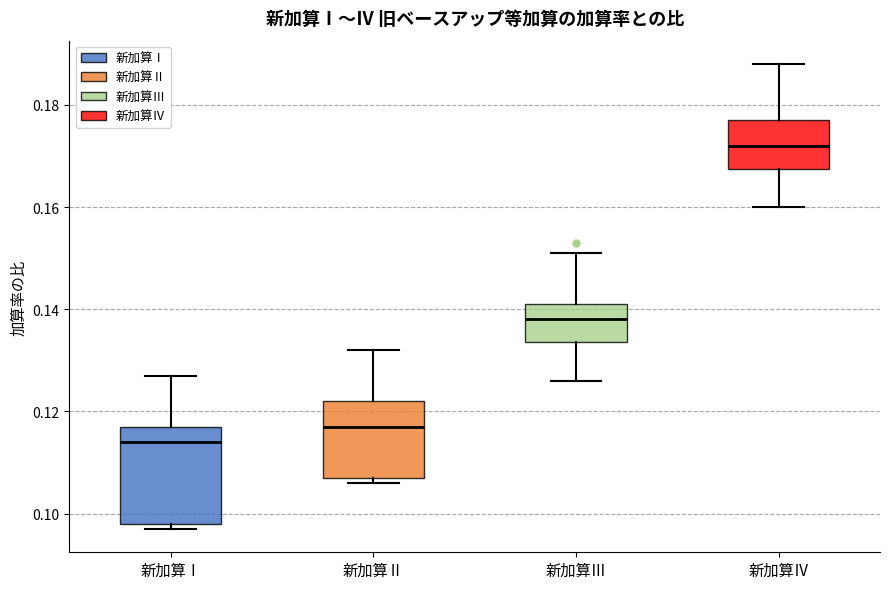

Reading left to right, read every box against the y-axis: the position of its median line, the range the box covers, and the ends of its whiskers. The values are not printed on the chart, so give them approximately, as read against the axis.

新加算Ⅰ: median 0.114, box 0.098 to 0.118, whiskers 0.098 (just below the box's lower edge) to 0.128
新加算Ⅱ: median 0.118, box 0.108 to 0.122, whiskers 0.106 to 0.132
新加算Ⅲ: median 0.138, box 0.134 to 0.142, whiskers 0.126 to 0.152
新加算Ⅳ: median 0.172, box 0.168 to 0.178, whiskers 0.160 to 0.188